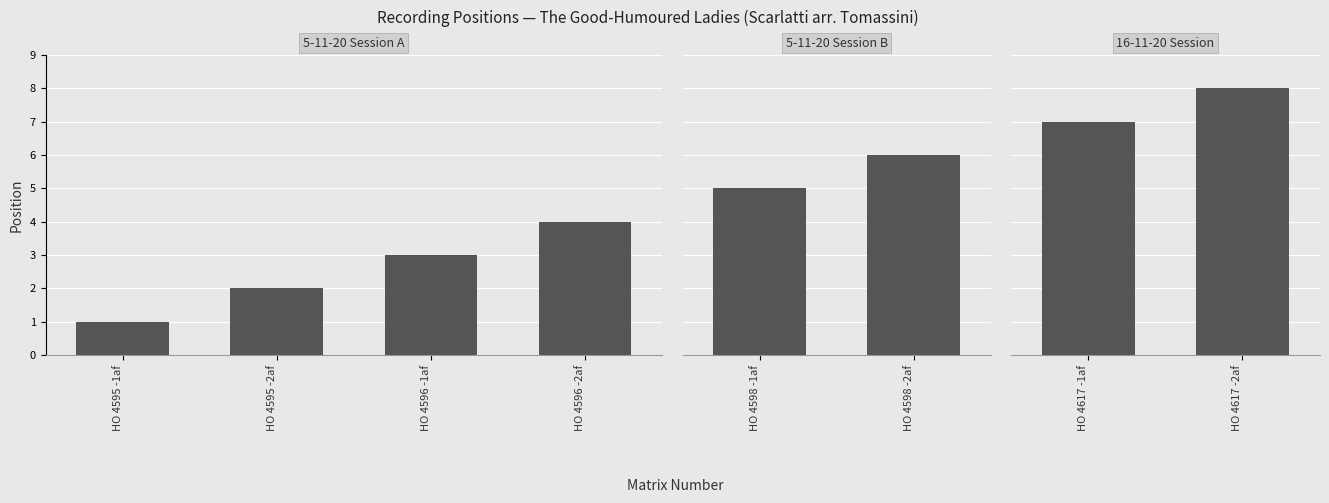

How many data points does each series have?

8